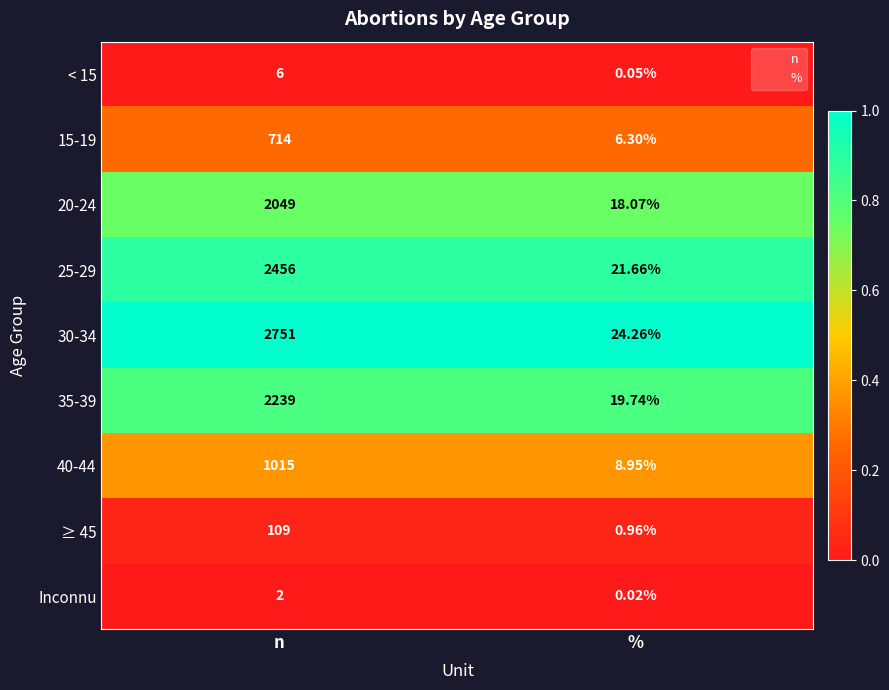

Is the value of 25-29 at % greater than the value of < 15 at n?

Yes